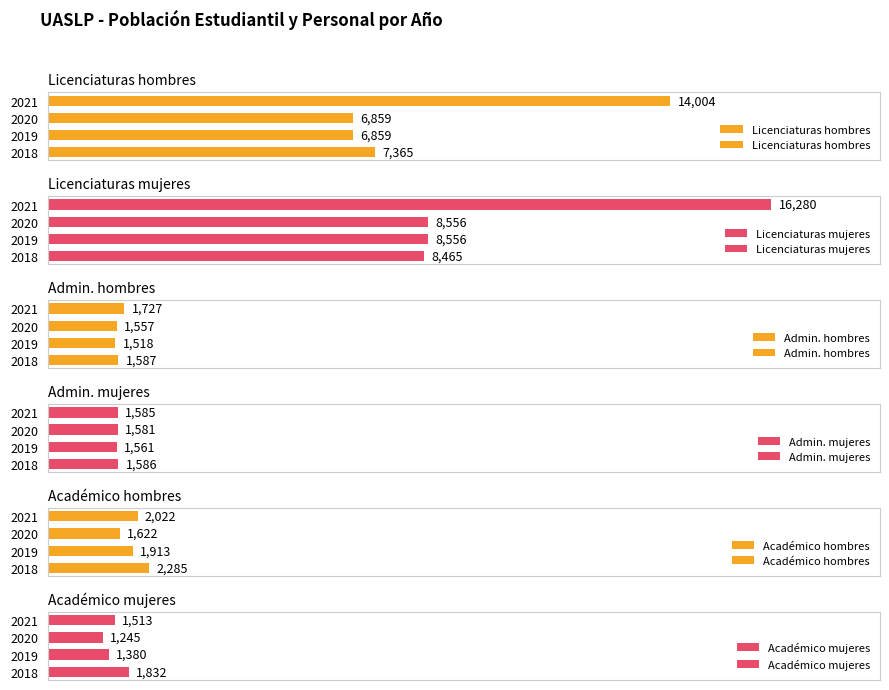

Count the Académico hombres values in the range 1913 to 2285.

3